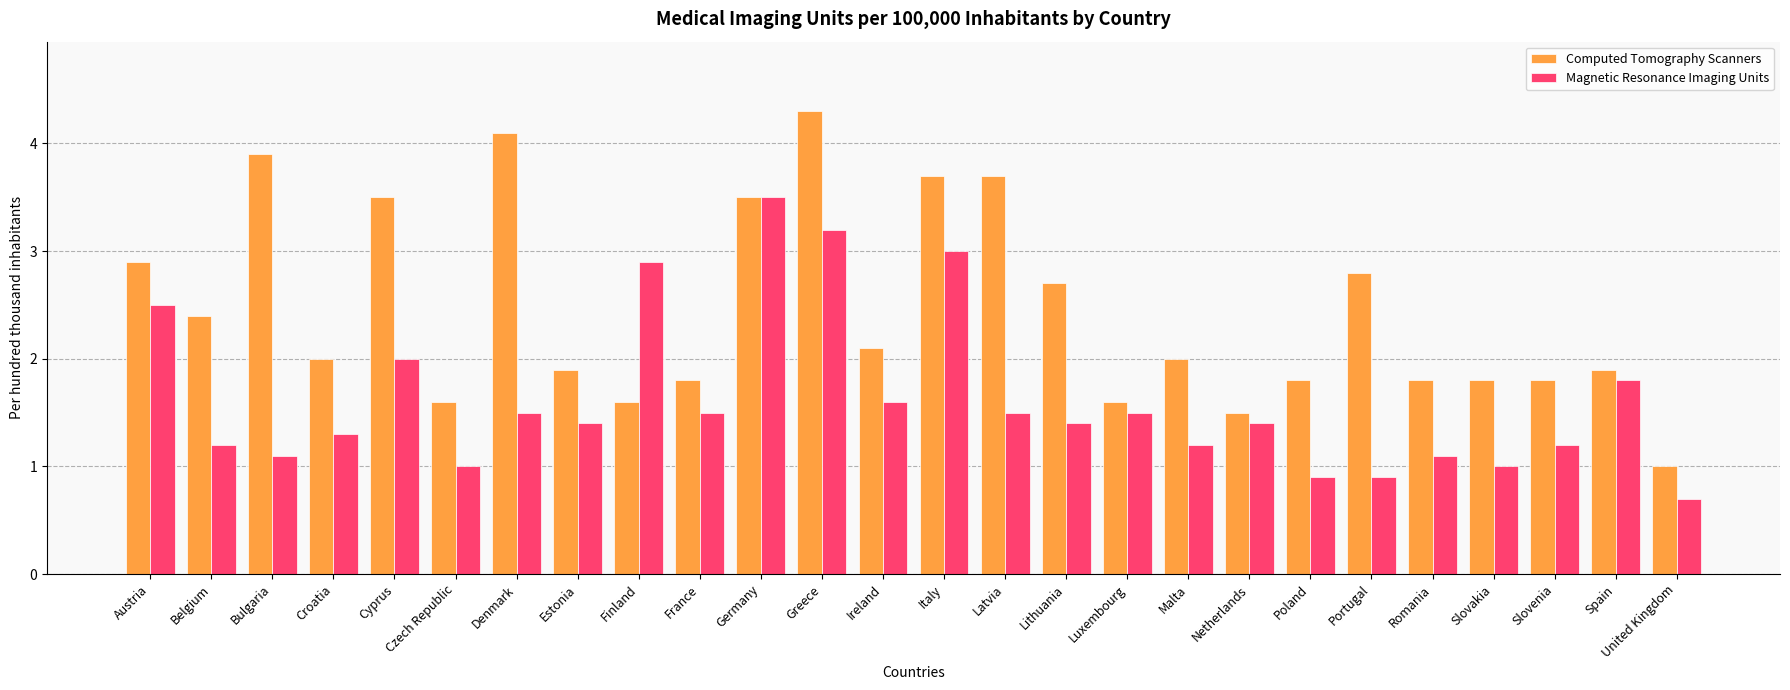

What are all the series names shown in the legend?

Computed Tomography Scanners, Magnetic Resonance Imaging Units